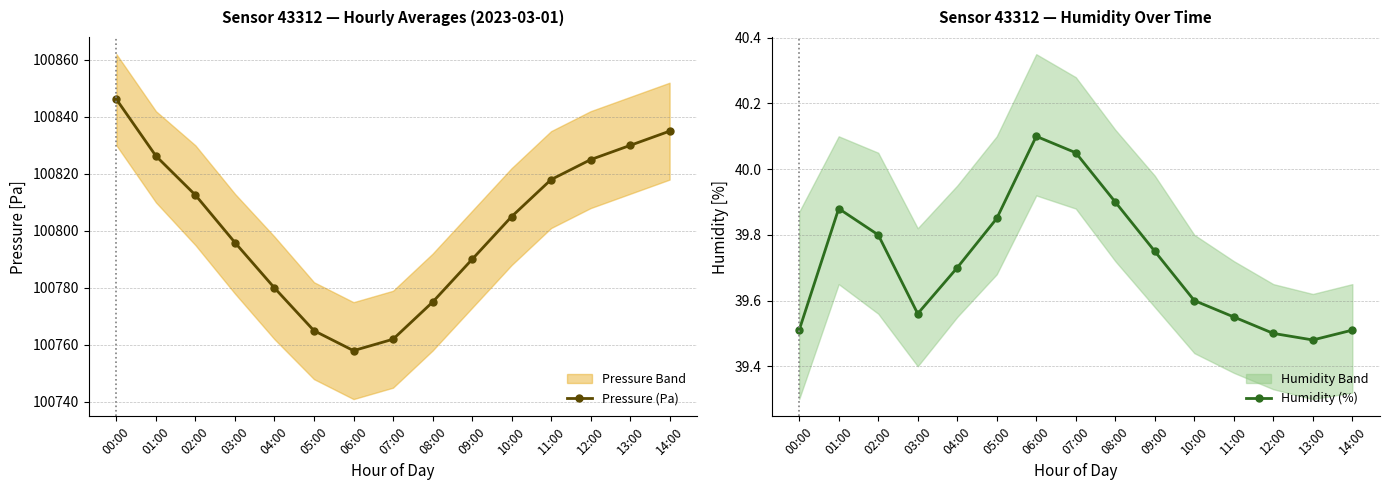

Reading left to right, transcribe all the data shown in this chart.

Pressure (Pa): 00:00=100846.2	01:00=100826.3	02:00=100812.6	03:00=100795.9	04:00=100780.0	05:00=100765.0	06:00=100758.0	07:00=100762.0	08:00=100775.0	09:00=100790.0	10:00=100805.0	11:00=100818.0	12:00=100825.0	13:00=100830.0	14:00=100835.0
Humidity (%): 00:00=39.5	01:00=39.9	02:00=39.8	03:00=39.6	04:00=39.7	05:00=39.9	06:00=40.1	07:00=40.0	08:00=39.9	09:00=39.8	10:00=39.6	11:00=39.5	12:00=39.5	13:00=39.5	14:00=39.5